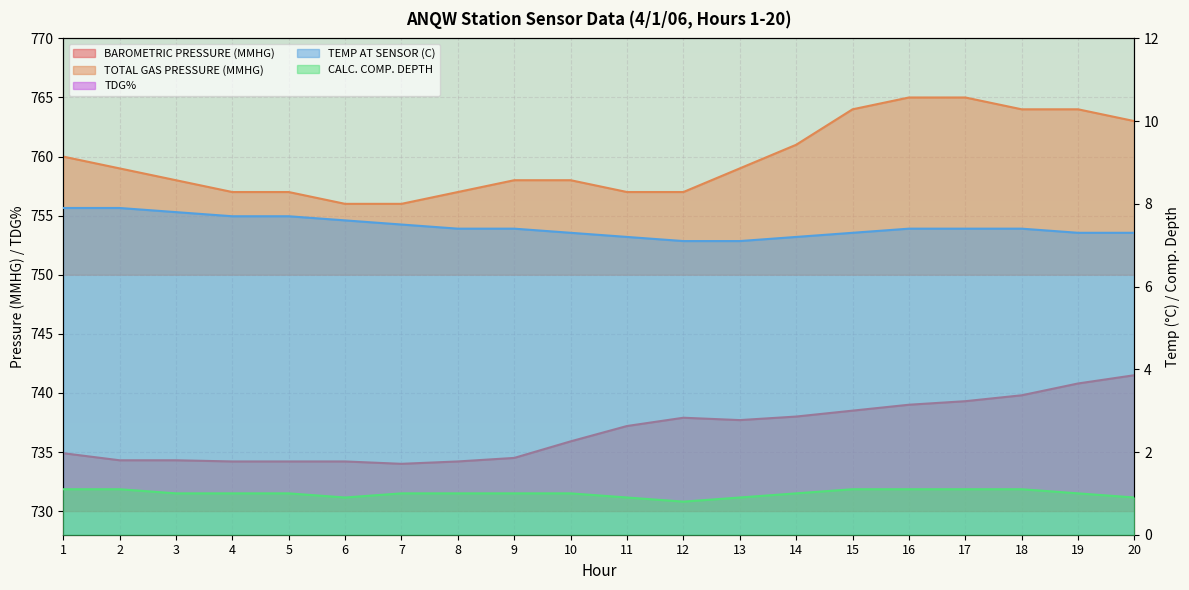

What is the value of the CALC. COMP. DEPTH point at the 11th from the left?

0.9